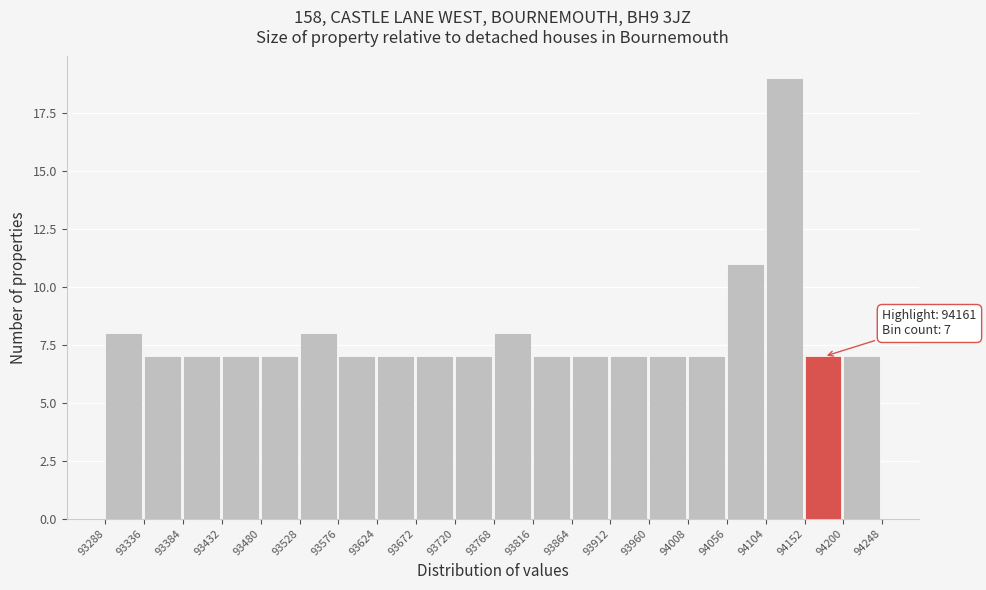

Which range on the x-axis has the tallest bar?

94104 to 94152